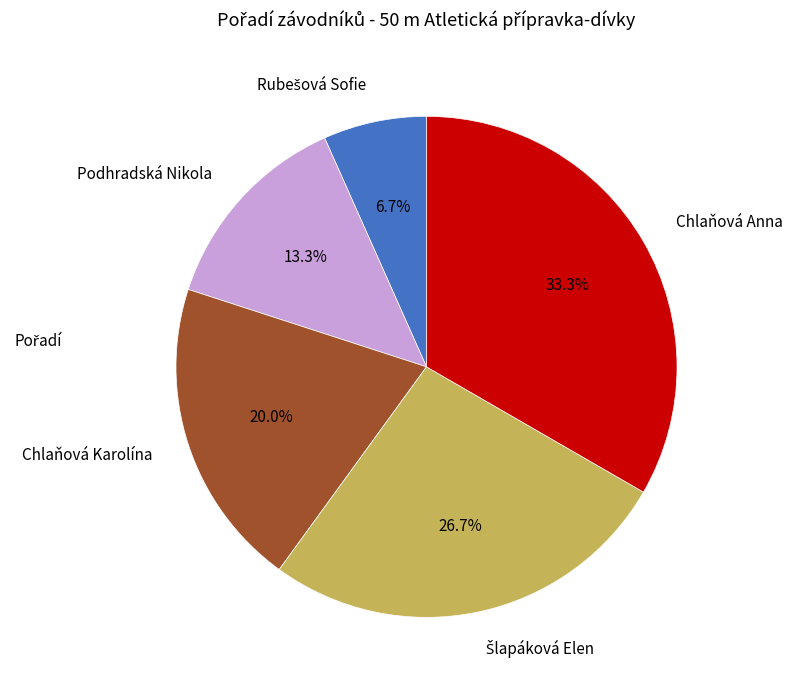

What is the largest slice in the pie chart?

Chlaňová Anna